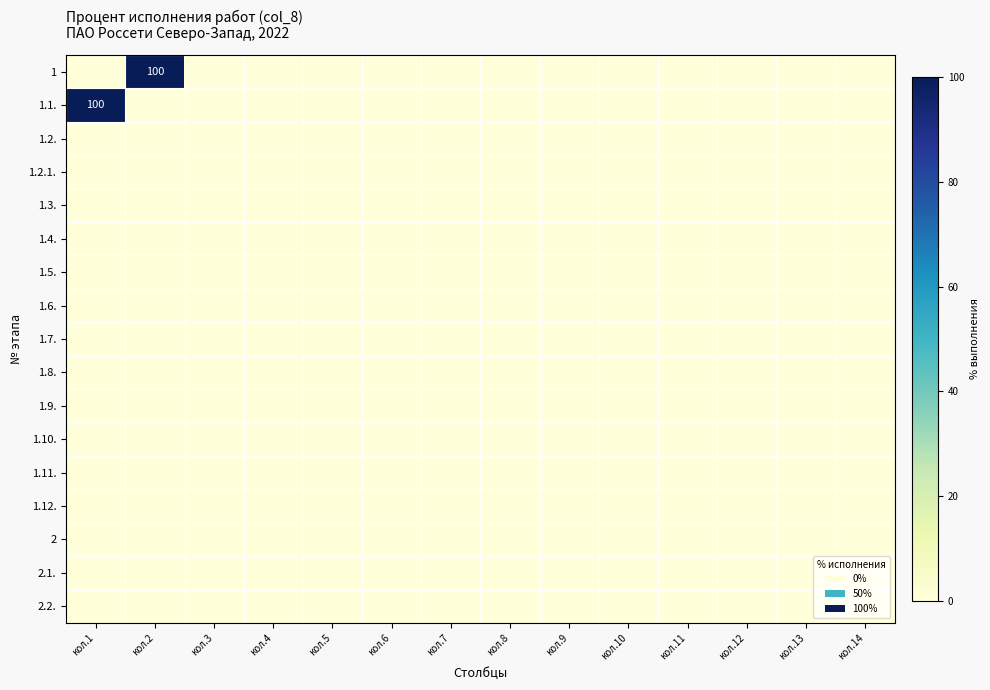

The 1.6. series shows 0 at кол.6. True or false?

True